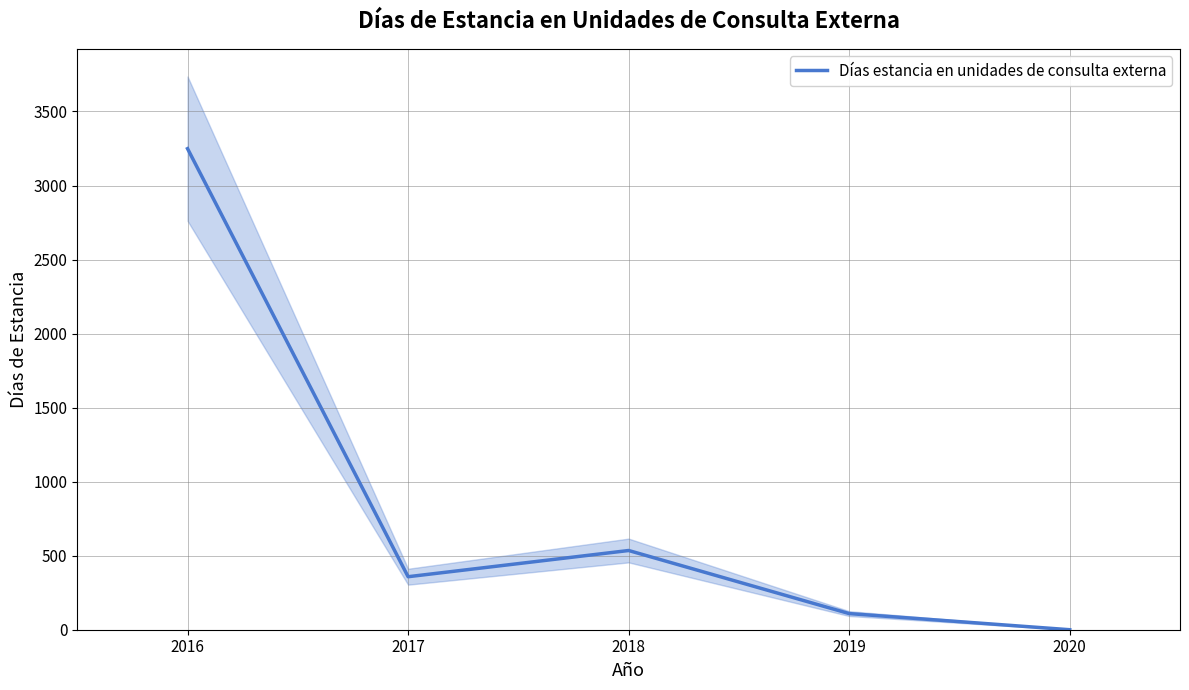

At which category does the chart reach its minimum across all series?

2020